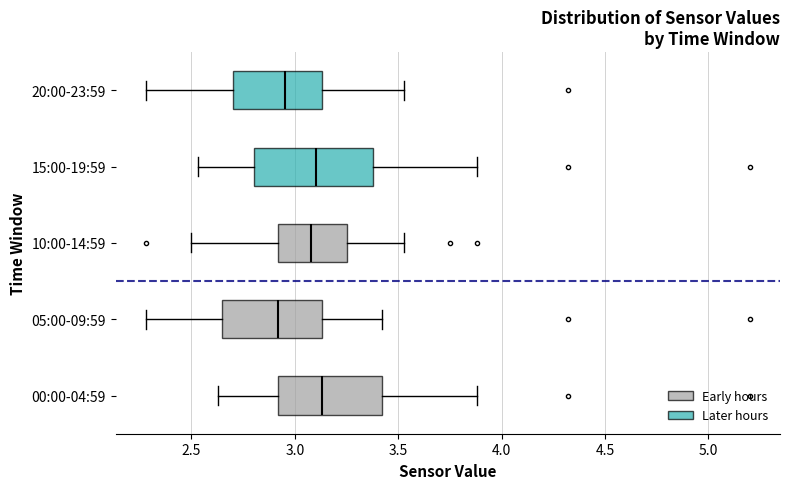

Where does the median line of the box for 20:00-23:59 sit on the x-axis? The values are not printed on the chart, so give them approximately, as read against the axis.

2.95